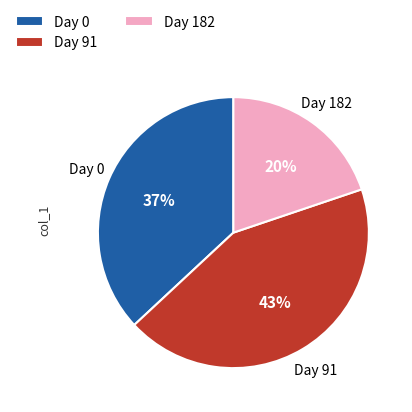

What is the ratio of the value at Day 182 to the value at Day 0?

0.5